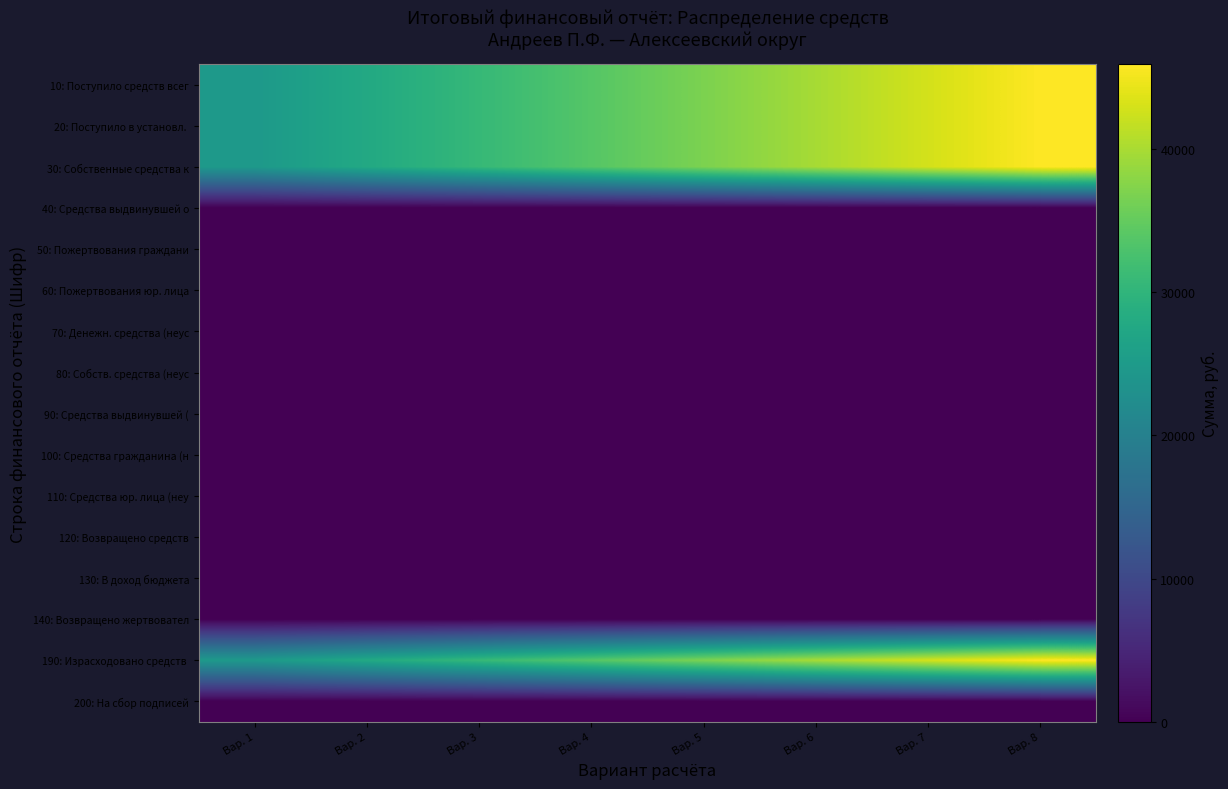

Count the number of categories in the chart.

8